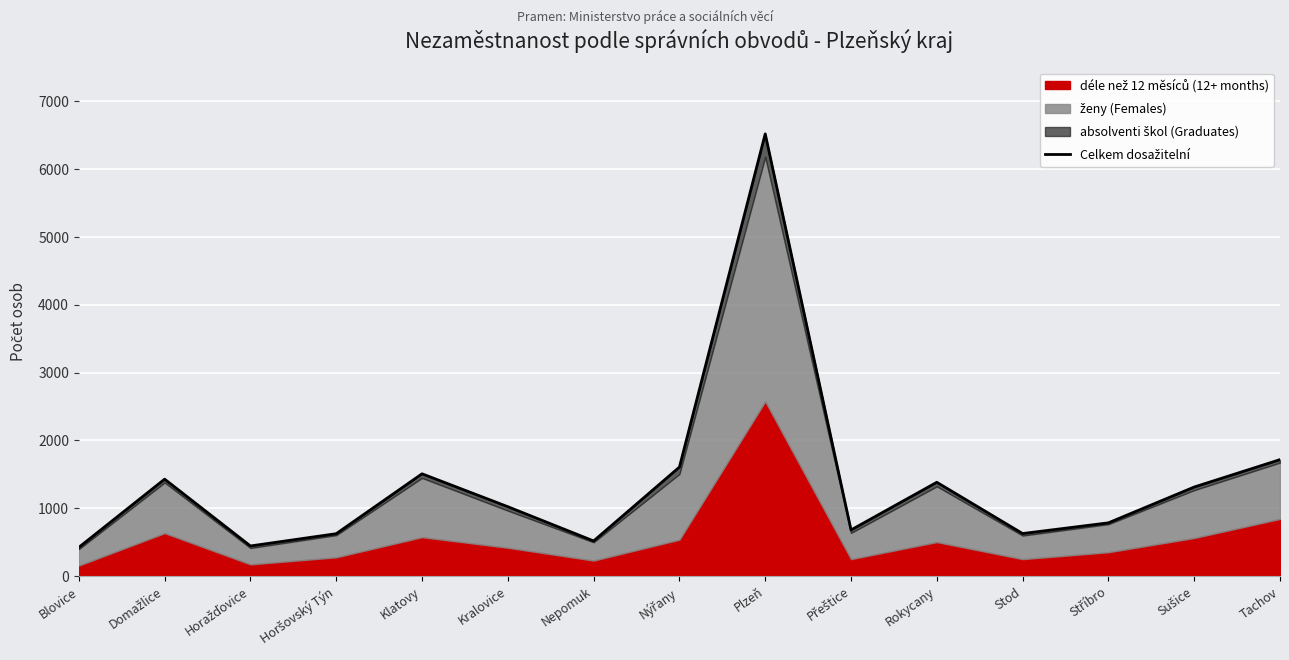

Where does the data first go above 1024?

Domažlice